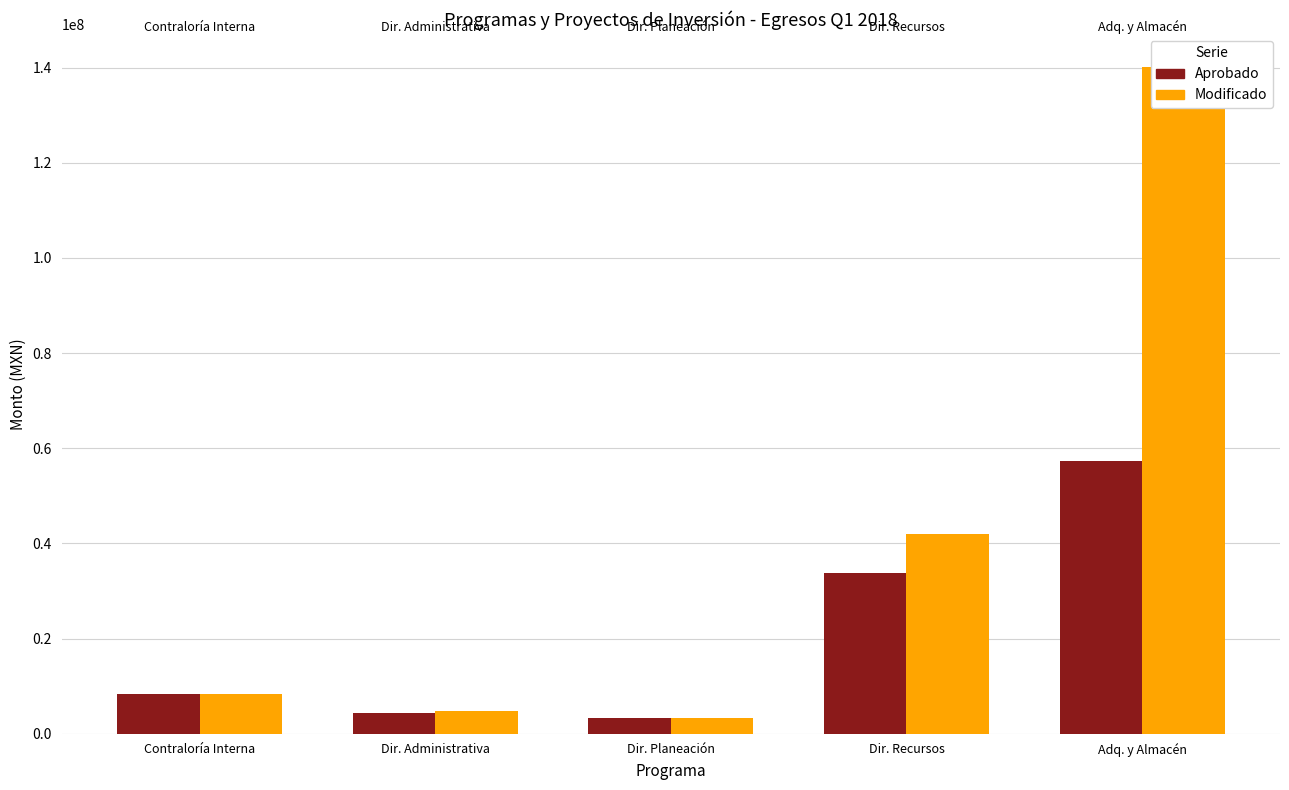

How many bars are there in total?

10